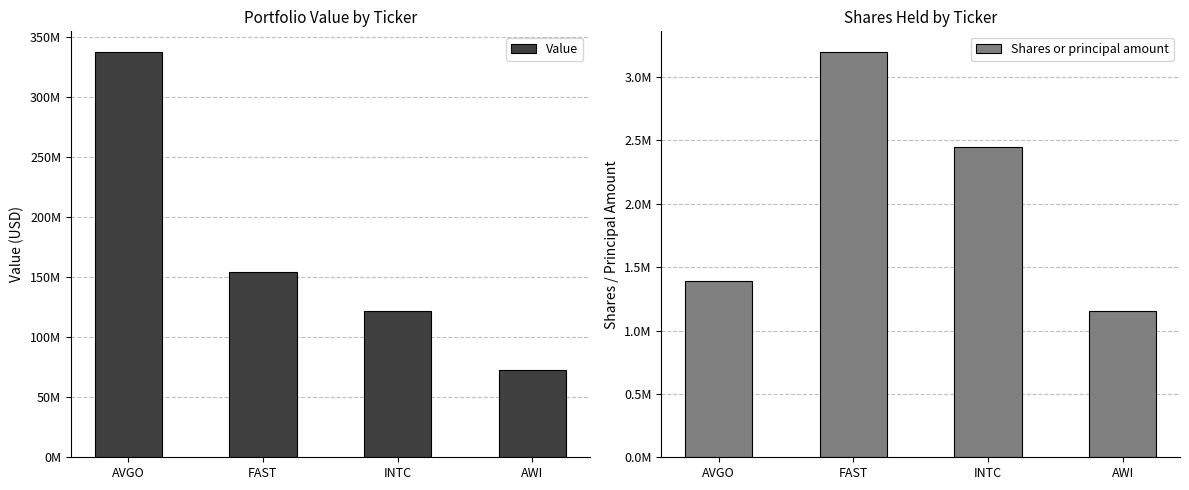

What is the value of the Shares or principal amount bar at the 4th from the left?

1150668